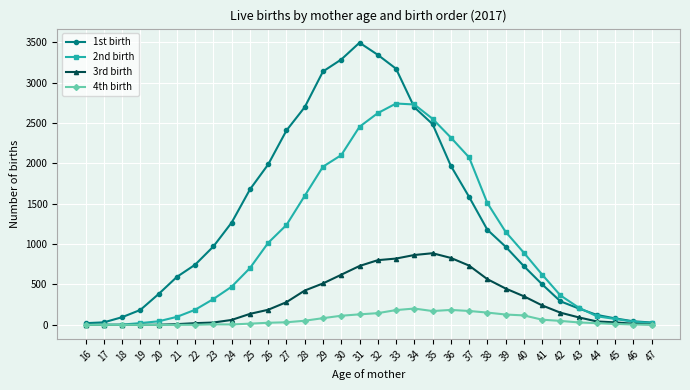

Which series has the largest total across all categories?

1st birth